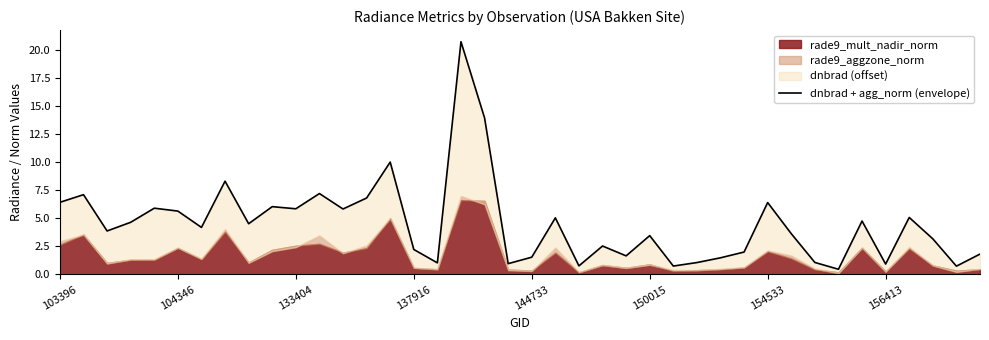

Rank the categories by value from highest to lowest.

17, 18, 14, 156413, 11, 104346, 13, 103396, 30, 9, 144733, 10, 12, 150015, 36, 21, 34, 137916, 8, 154533, 133404, 31, 25, 37, 23, 15, 29, 39, 24, 20, 28, 32, 27, 16, 19, 35, 22, 26, 38, 33